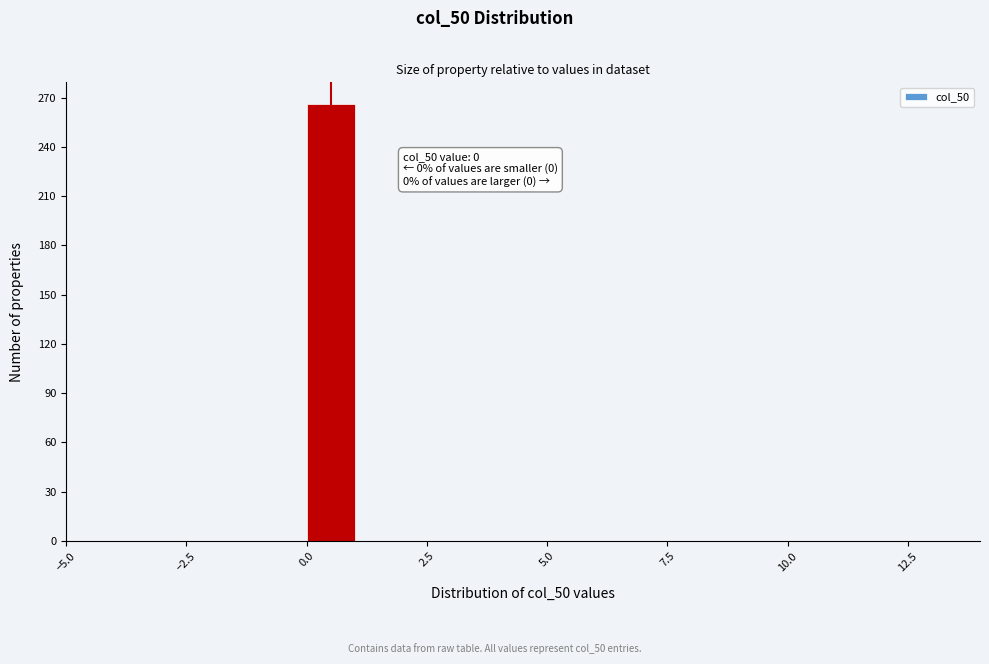

Read against the x-axis, roughly where is the centre of the tallest bar?

0.5